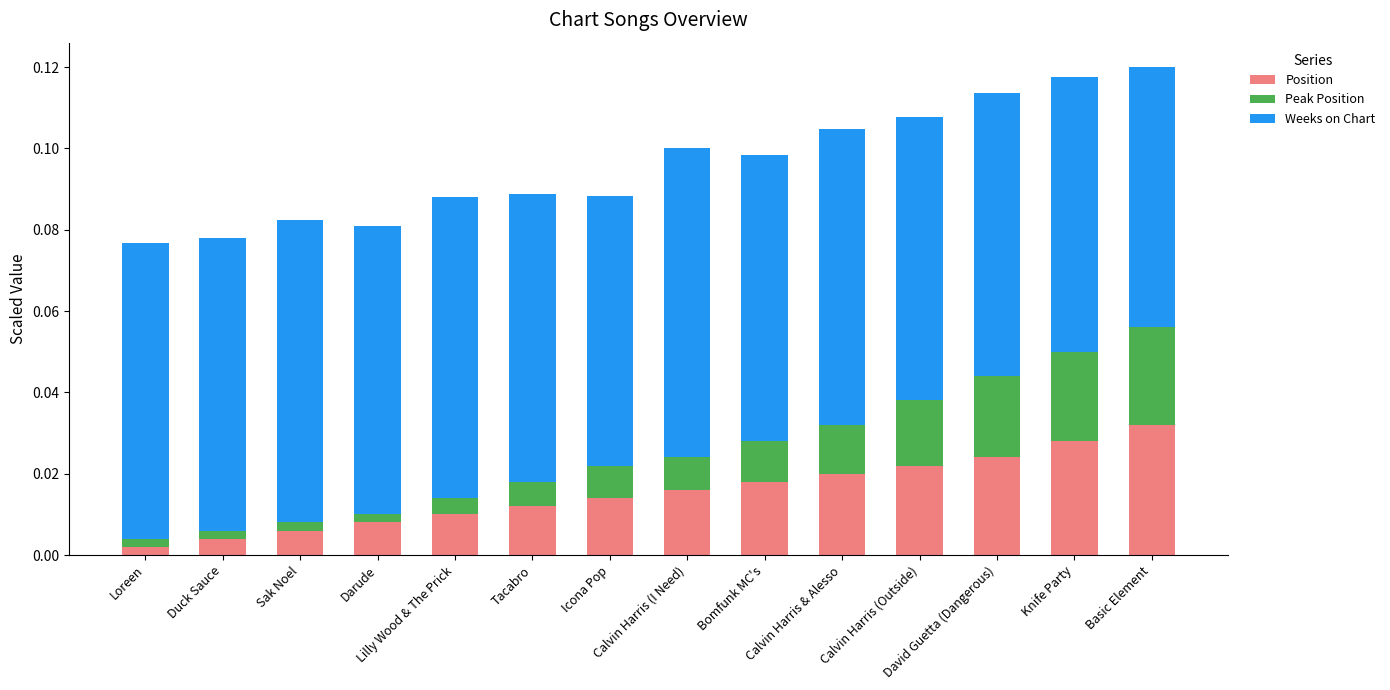

At Calvin Harris (I Need), list the series in order from smallest to largest.

Peak Position, Position, Weeks on Chart